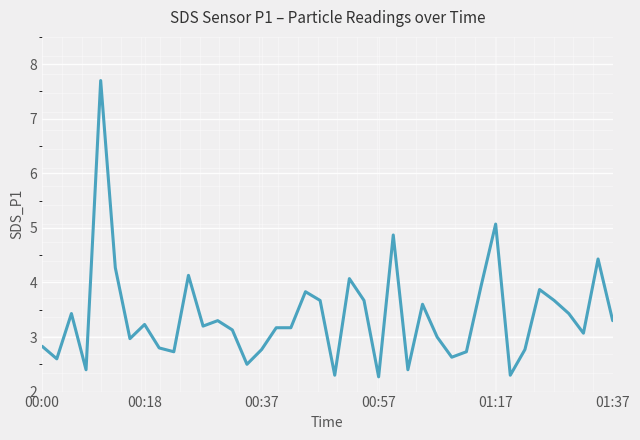

What is the maximum value shown in the chart?

7.7